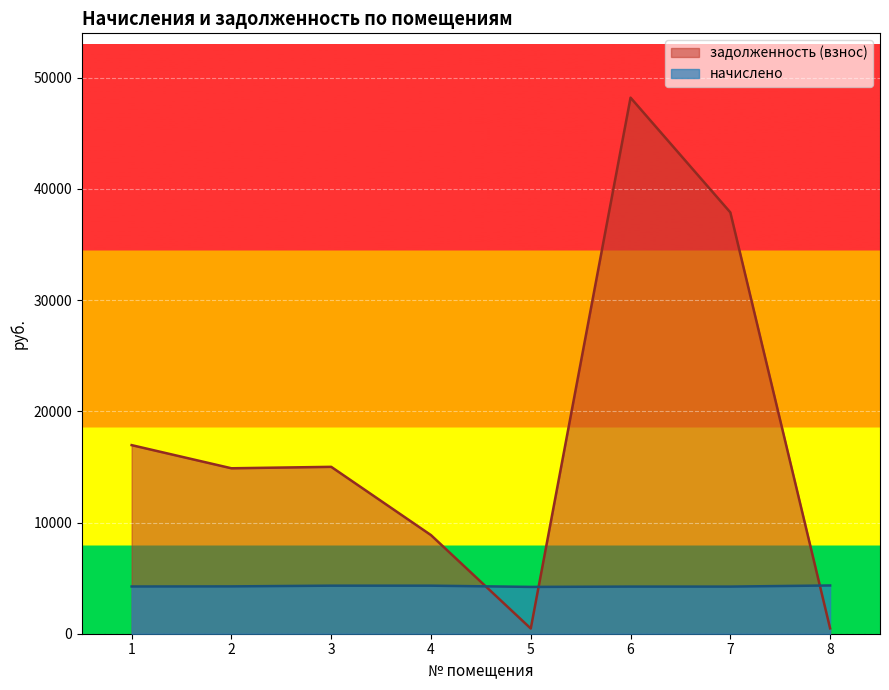

Which series has the largest range (max minus min)?

задолженность (взнос)